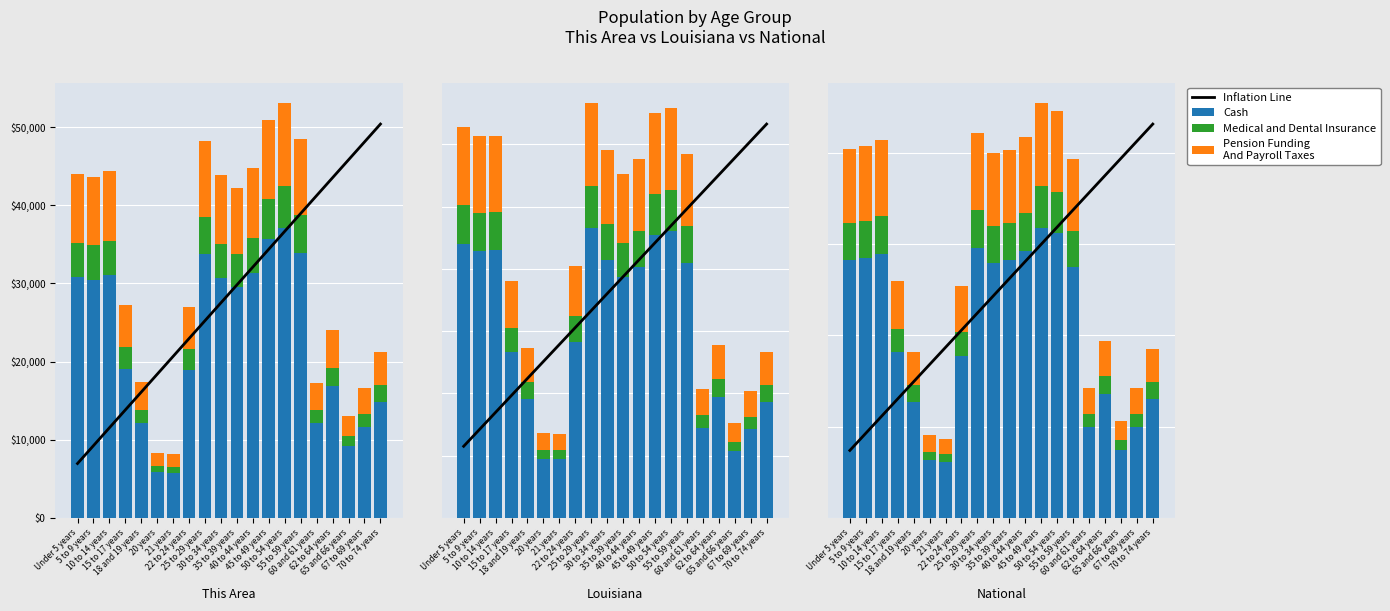

The value of Pension Funding
And Payroll Taxes at 35 to 39 years is 6641750.6. True or false?

False